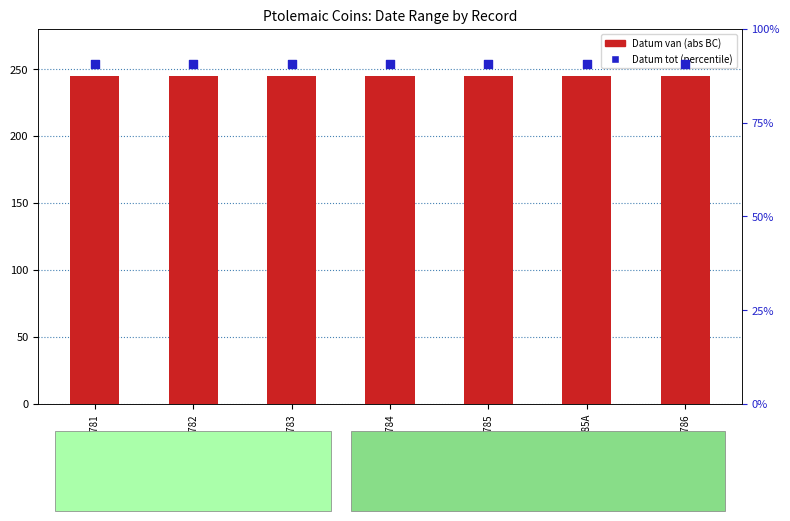

What is the total value across all series at cpe.1_1.785?

335.6